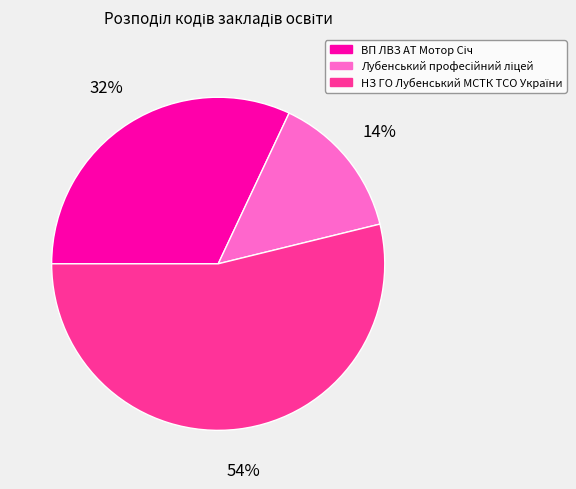

How many segments does this pie chart have?

3